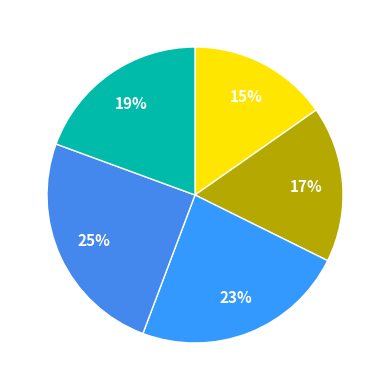

Which slice is the largest?

Плов из птицы